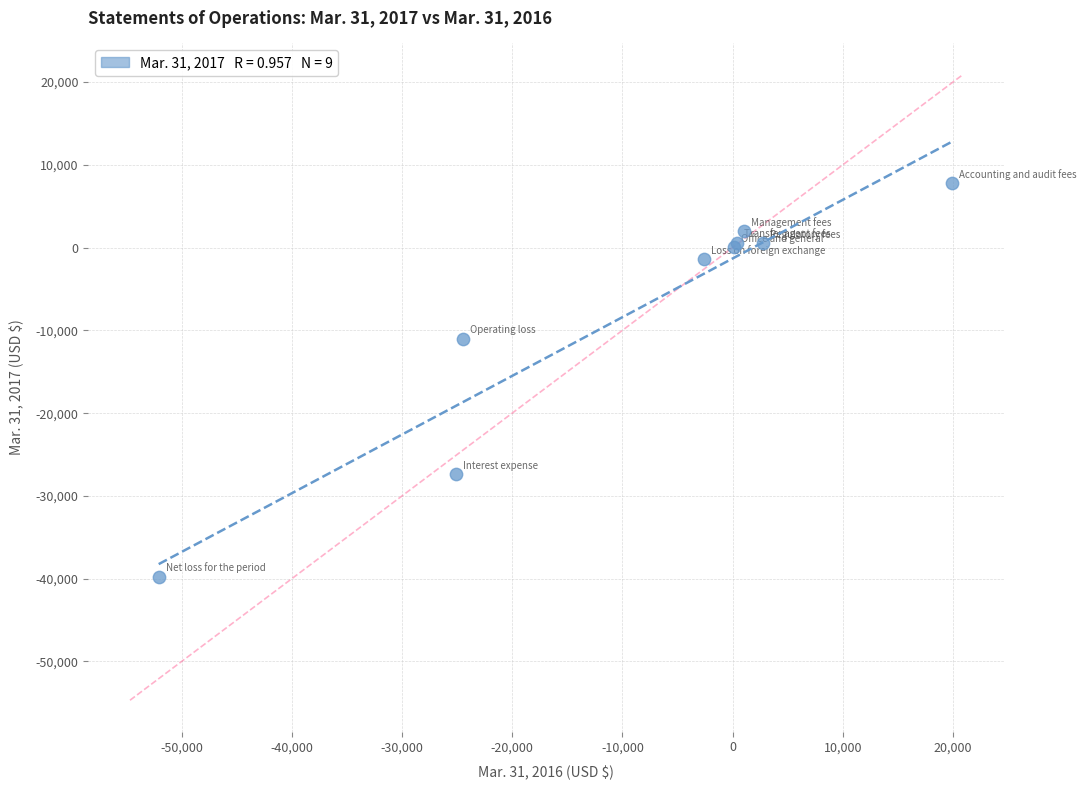

What Y value in the scatter plot is closest to -16001?

-10986